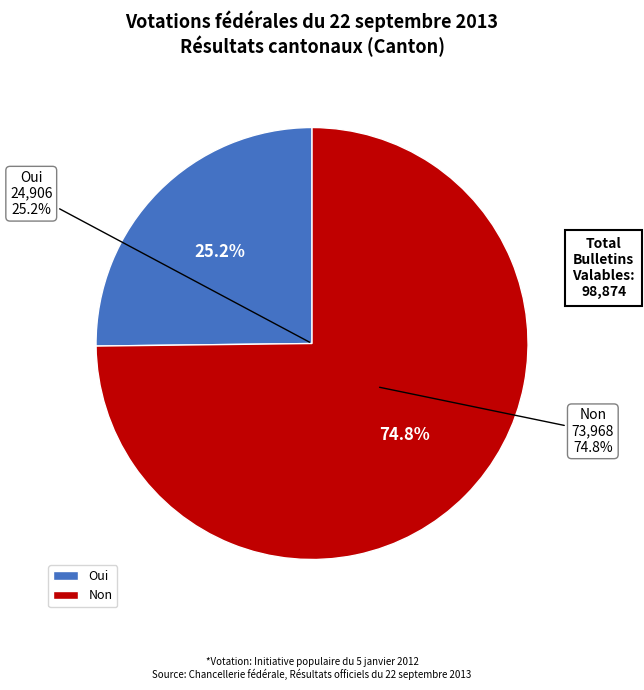

Rank the categories by value from lowest to highest.

Oui, Non